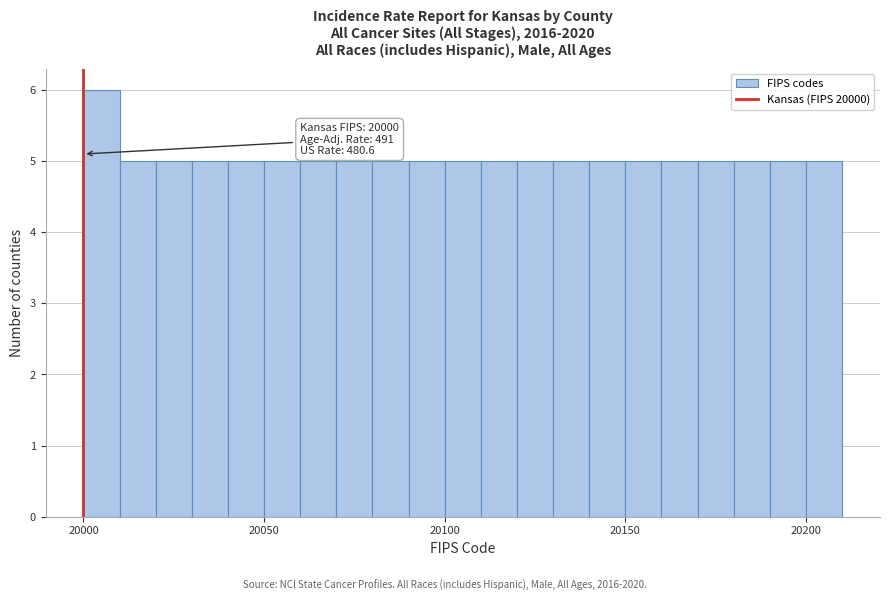

Around what value on the x-axis is the tallest bar? Give the approximate position of its centre, as read against the axis.

20005